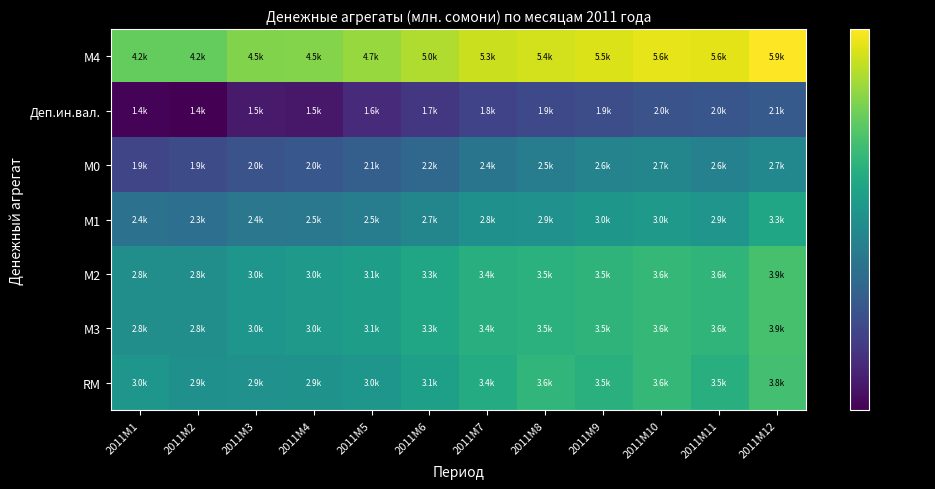

List the series in order of their peak value, lowest first.

Деп.ин.вал., М0, М1, RM, М2, М3, М4